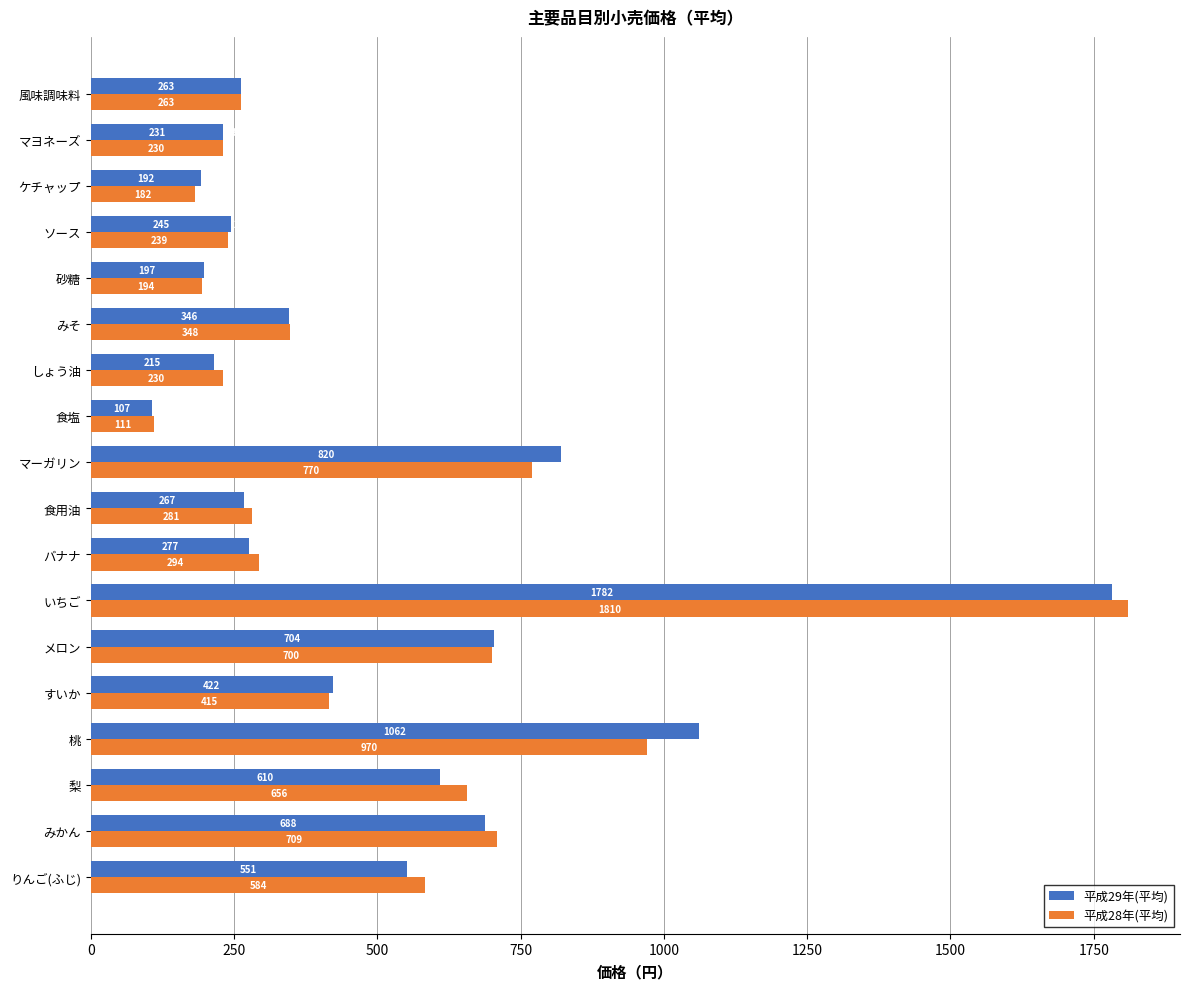

At which label is 平成28年(平均) closest to 960?

桃